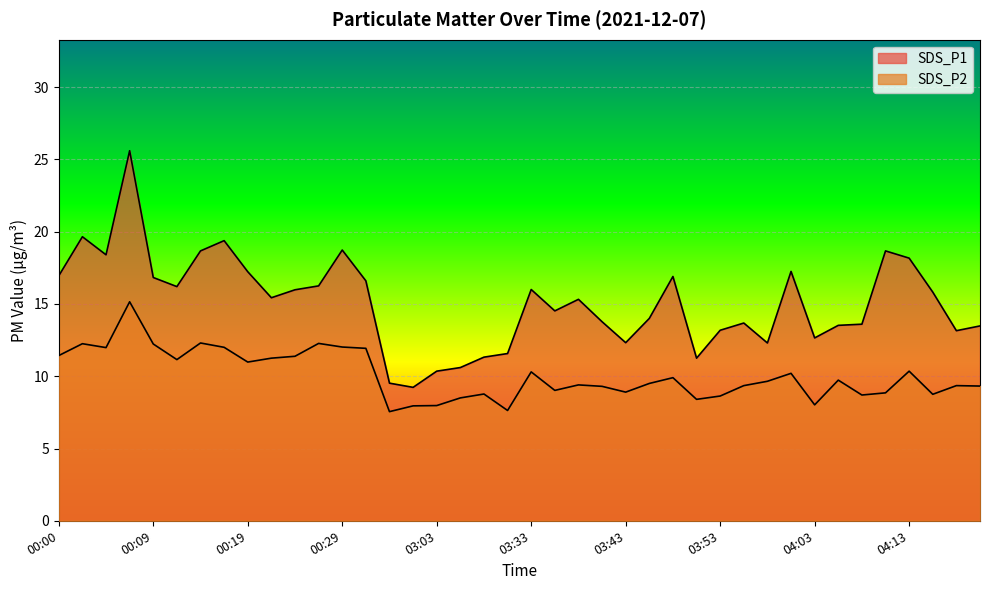

Which series has the largest range (max minus min)?

SDS_P1